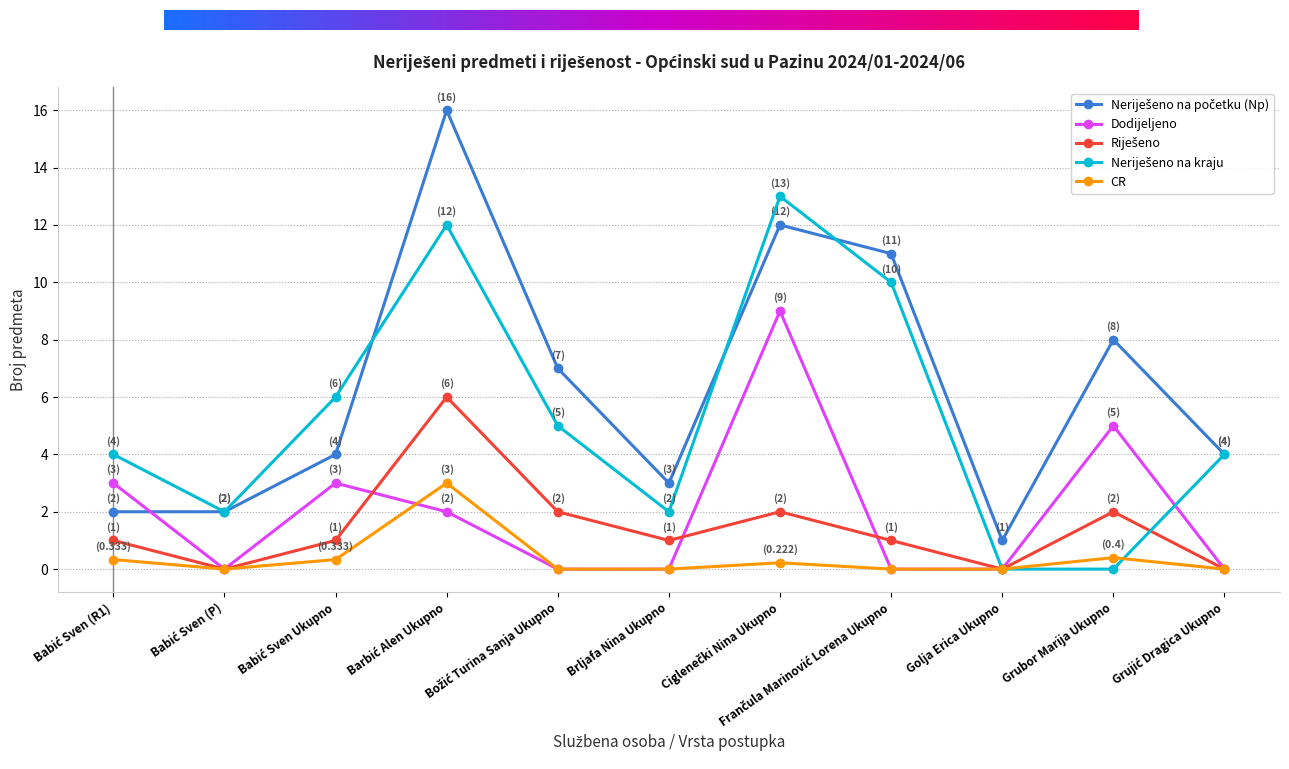

True or false: CR has more than 1 points higher than both neighbors.

True